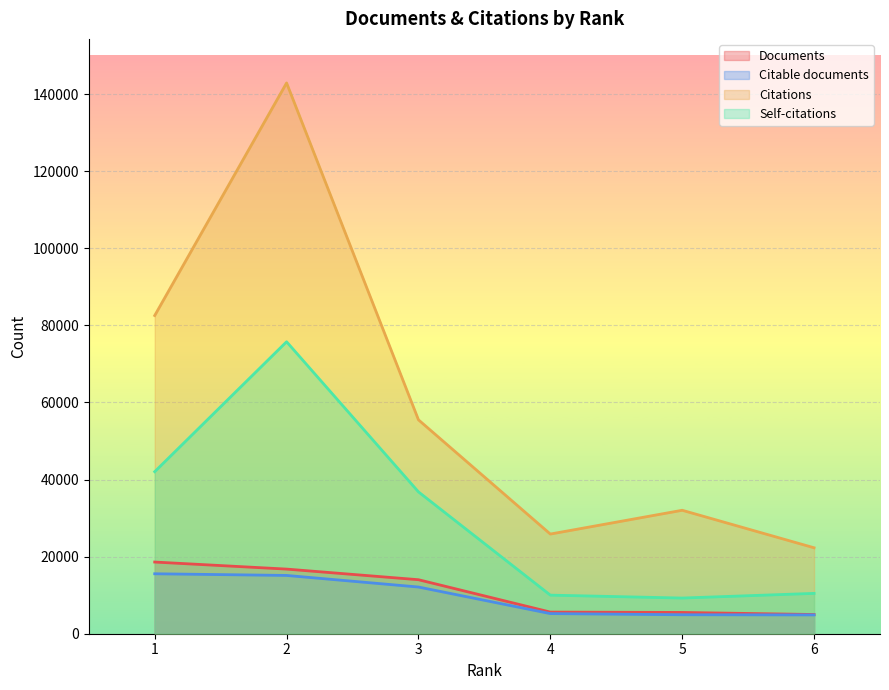

Rank the series by their maximum value, from highest to lowest.

Citations, Self-citations, Documents, Citable documents